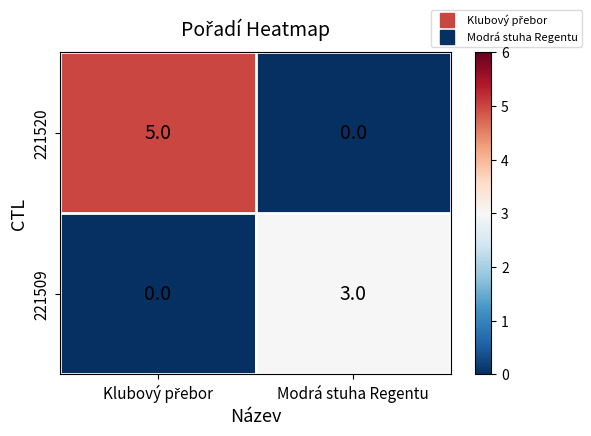

Which category has the lowest value in the 221520 series?

Modrá stuha Regentu